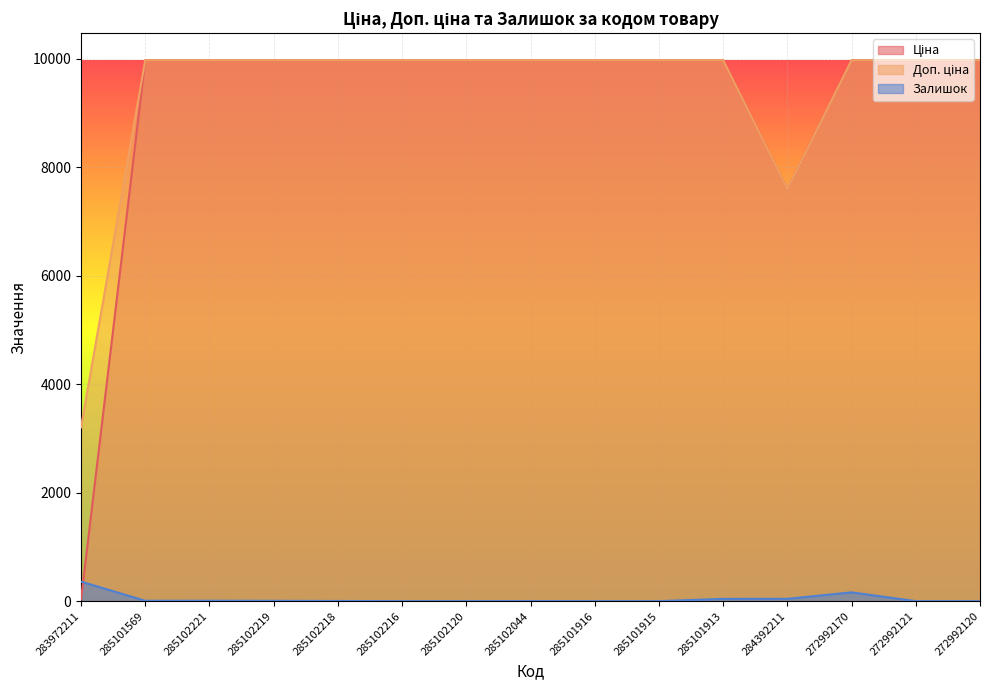

True or false: Ціна has more than 2 points higher than both neighbors.

False